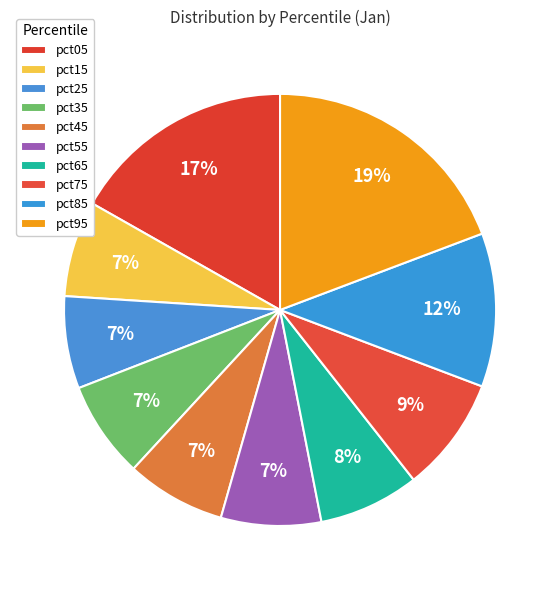

To the nearest percent, what percentage of the pie is pct55?

7%